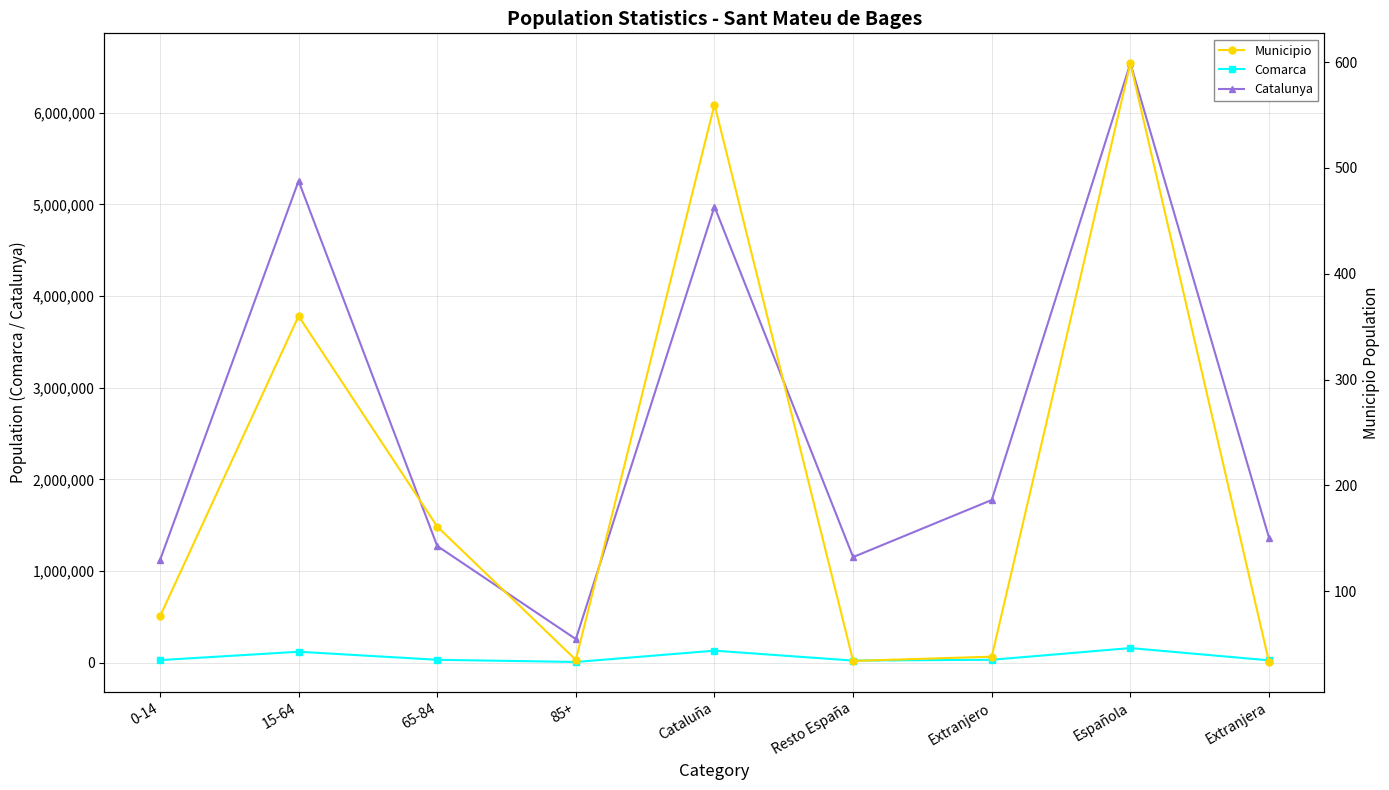

What position from the right is Cataluña?

5